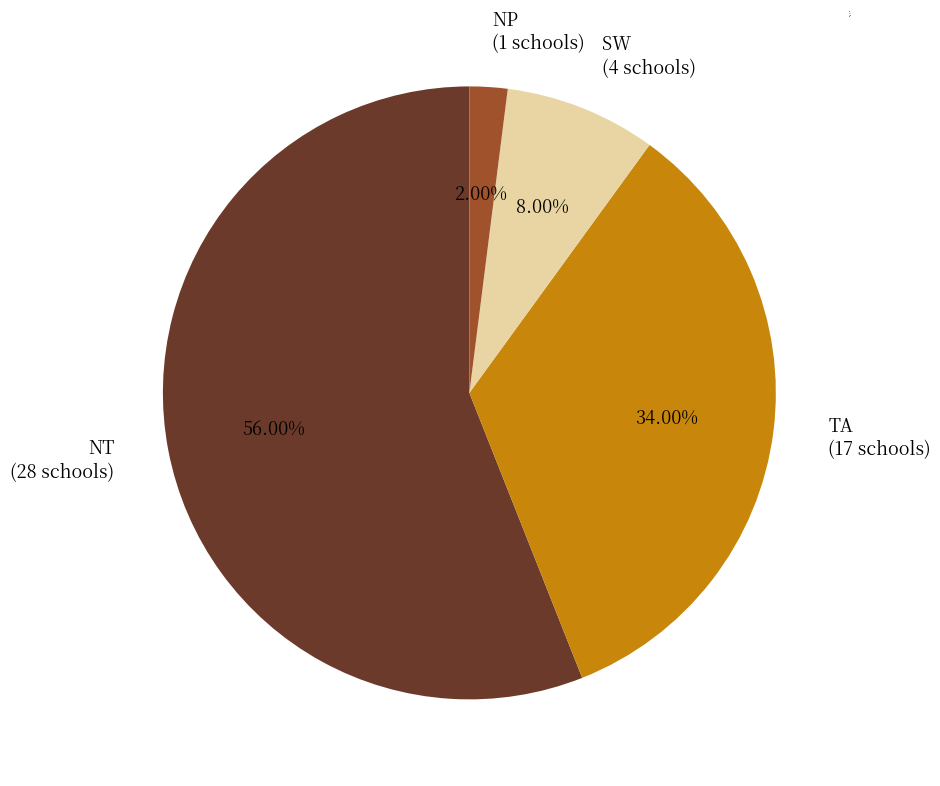

Which category has the smallest portion of the pie?

NP